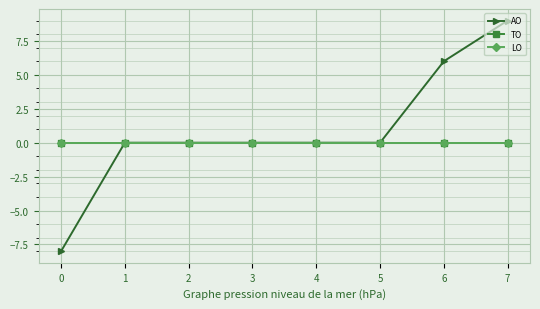

True or false: LO and TO cross at least once.

False